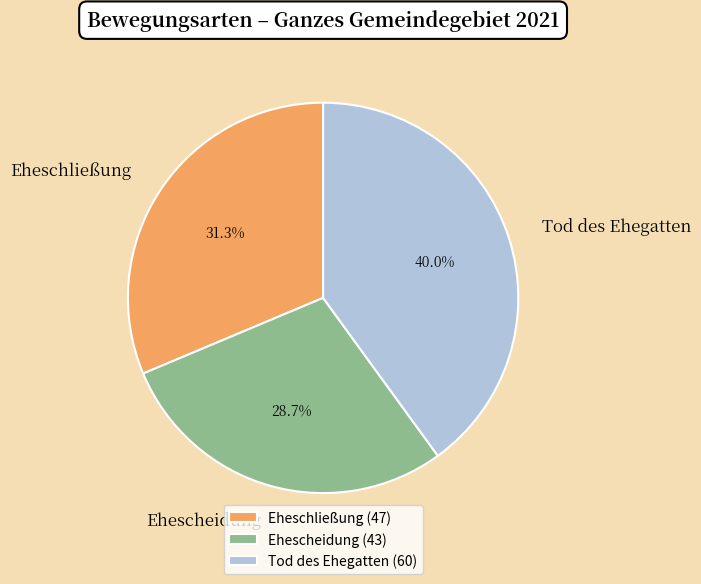

To the nearest percent, what is the combined percentage of Tod des Ehegatten and Eheschließung?

71%